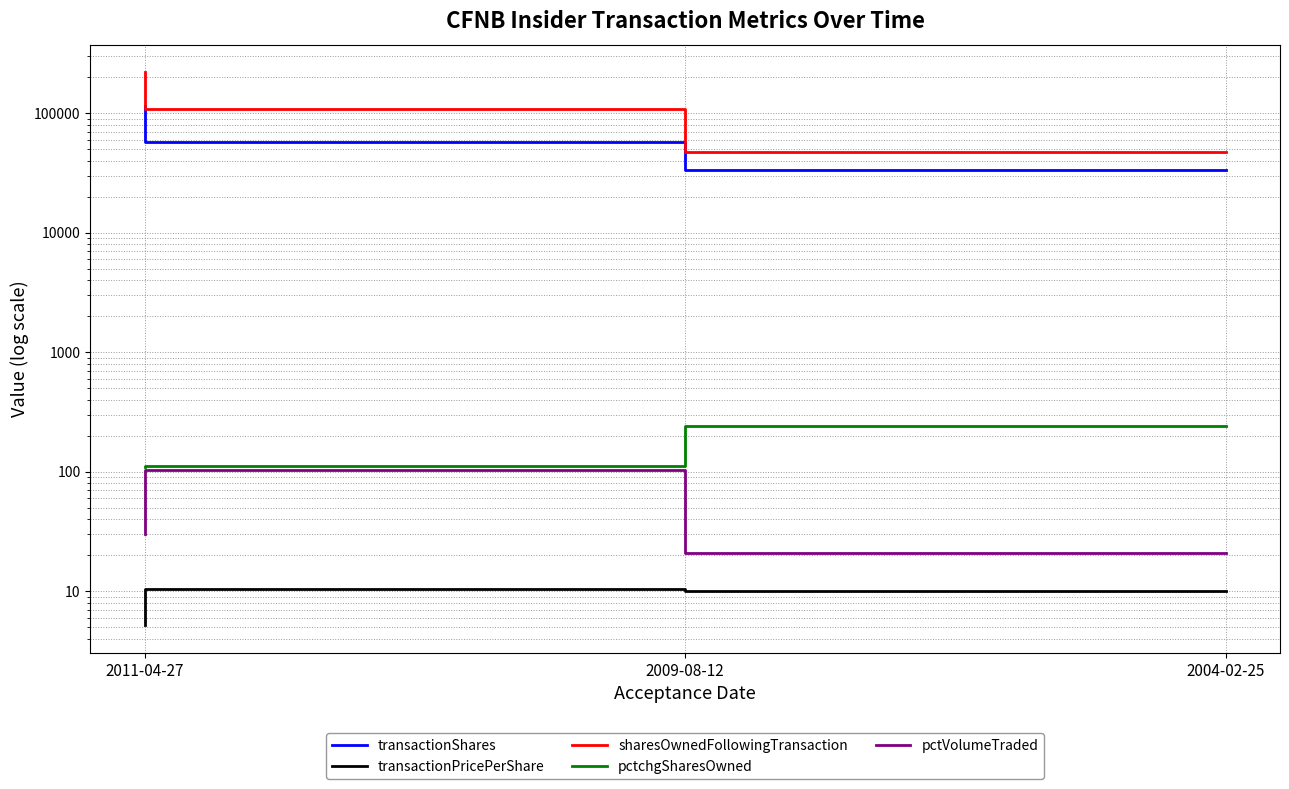

Which label corresponds to the smallest value in the chart?

2011-04-27